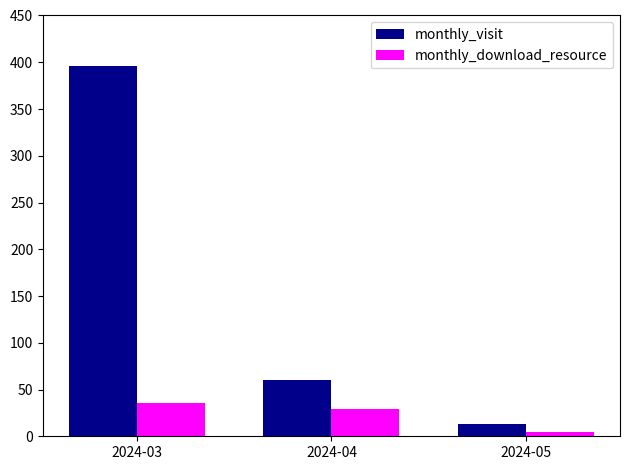

What are all the series names shown in the legend?

monthly_visit, monthly_download_resource